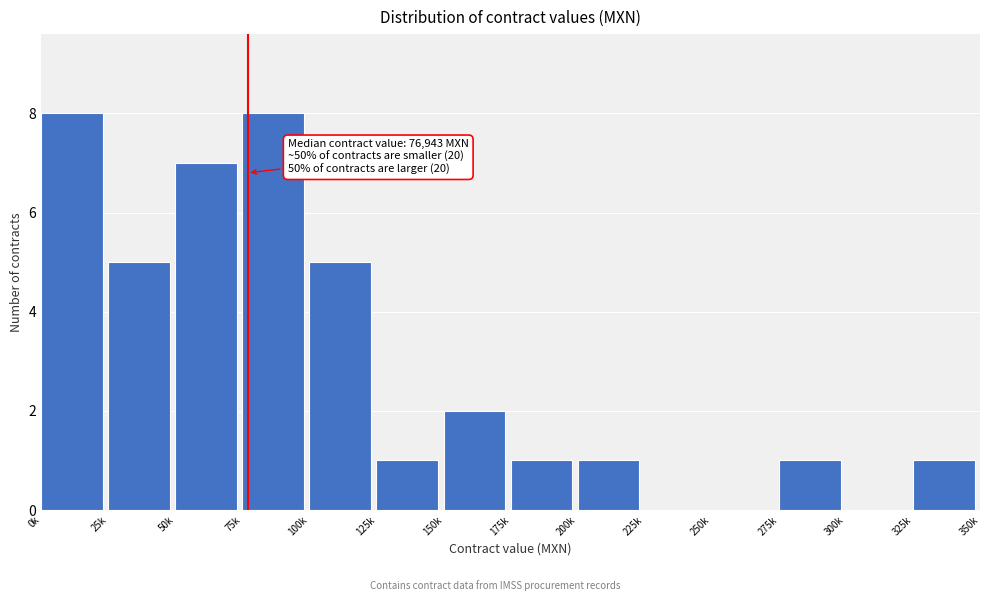

Reading left to right, extract all data points from this chart.

0k=8	25k=5	50k=7	75k=8	100k=5	125k=1	150k=2	175k=1	200k=1	225k=0	250k=0	275k=1	300k=0	325k=1